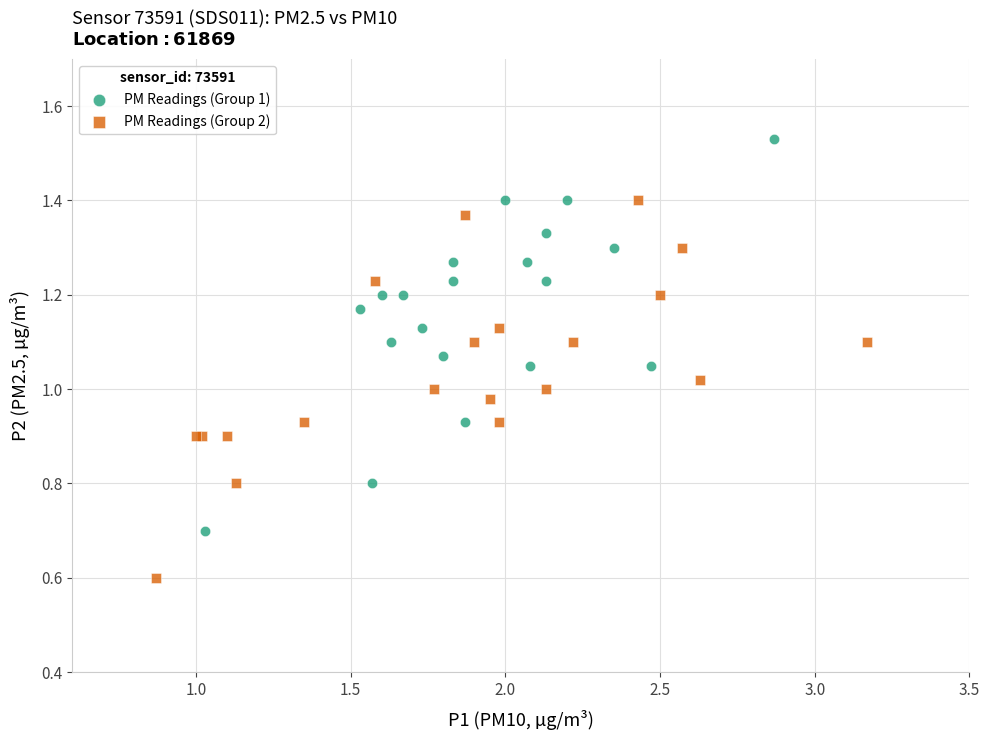

Which series contains the lowest Y value?

PM Readings (Group 2)